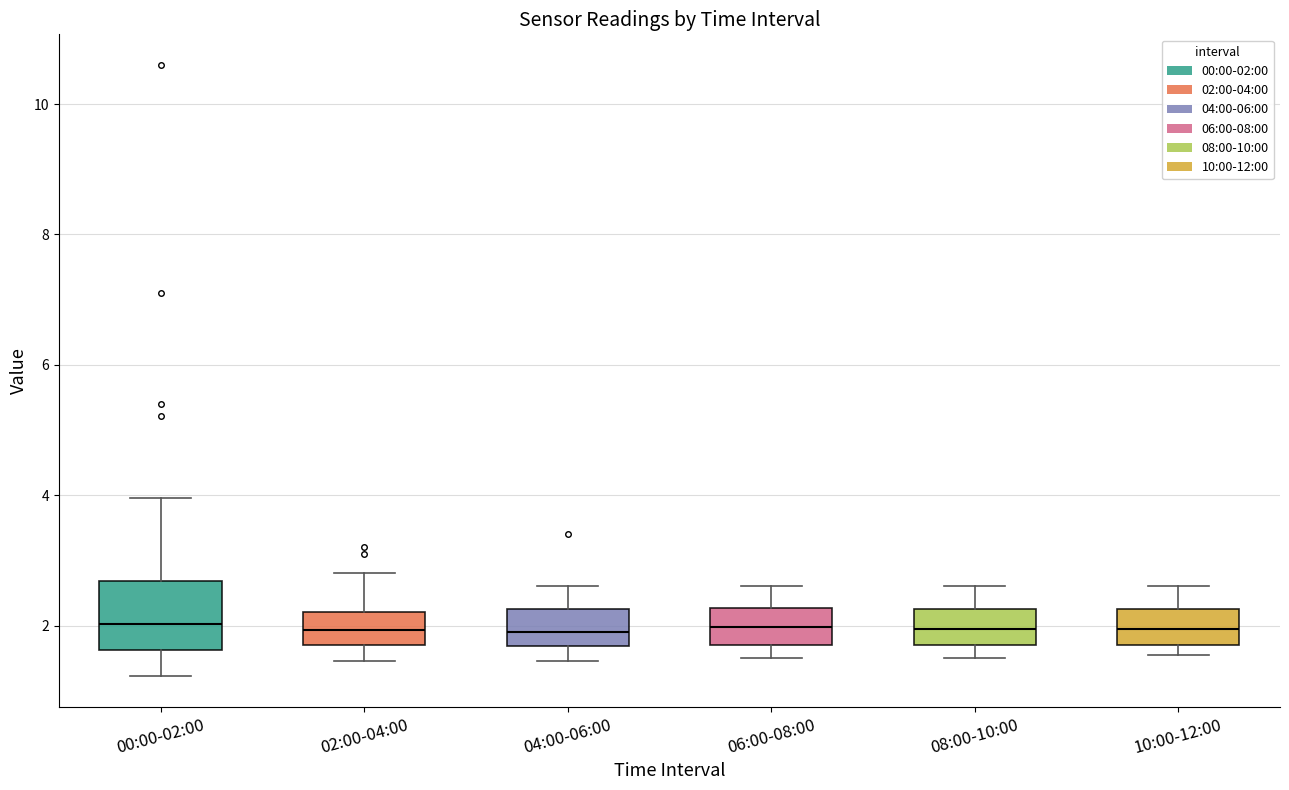

Comparing the boxes themselves (not the whiskers), which one is the tallest?

00:00-02:00